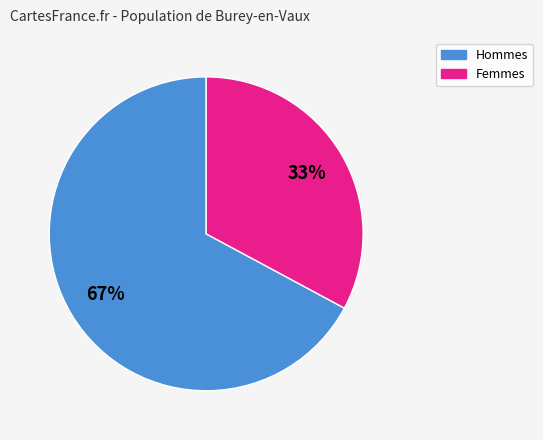

Is there any slice that represents more than half of the pie?

Yes